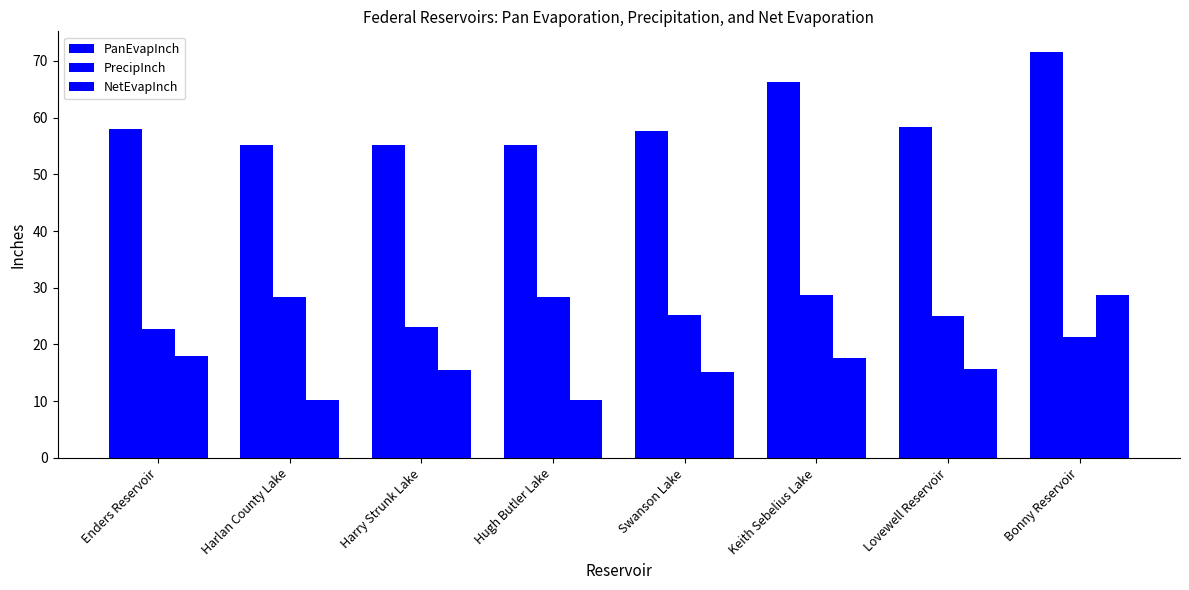

What is the difference between the PanEvapInch values at Harlan County Lake and Swanson Lake?

2.5